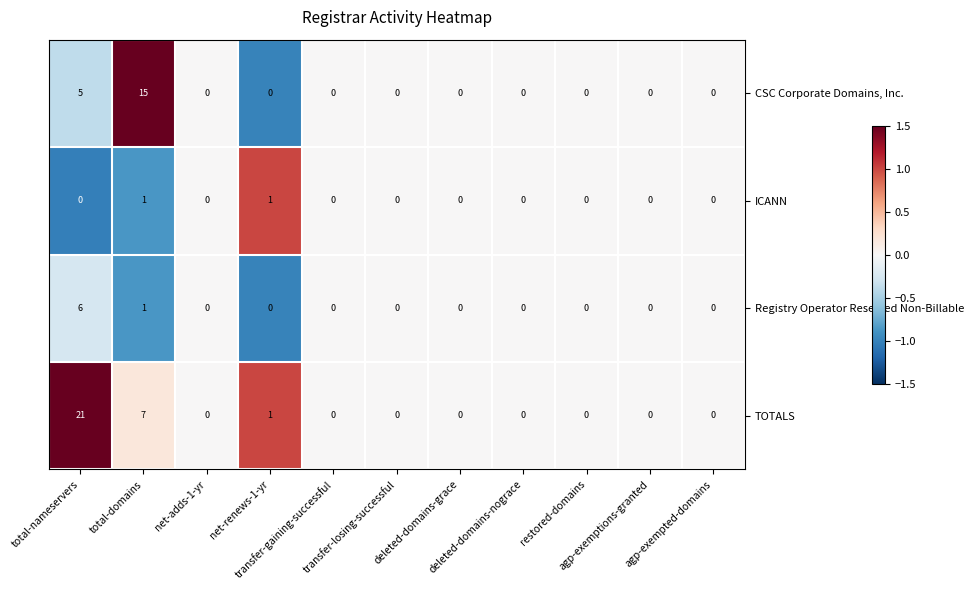

Which series has the largest total across all categories?

TOTALS